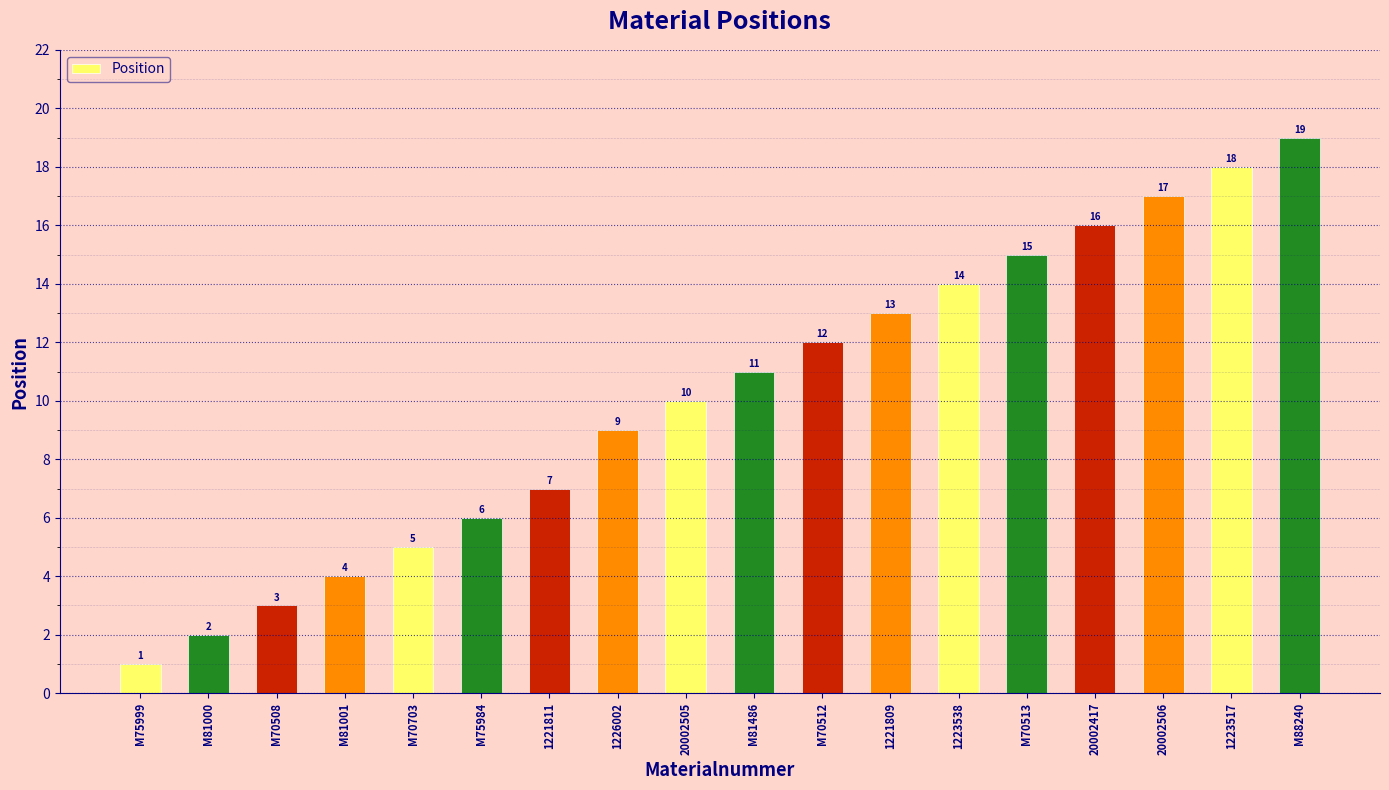

What is the value of the 16th bar from the left?

17